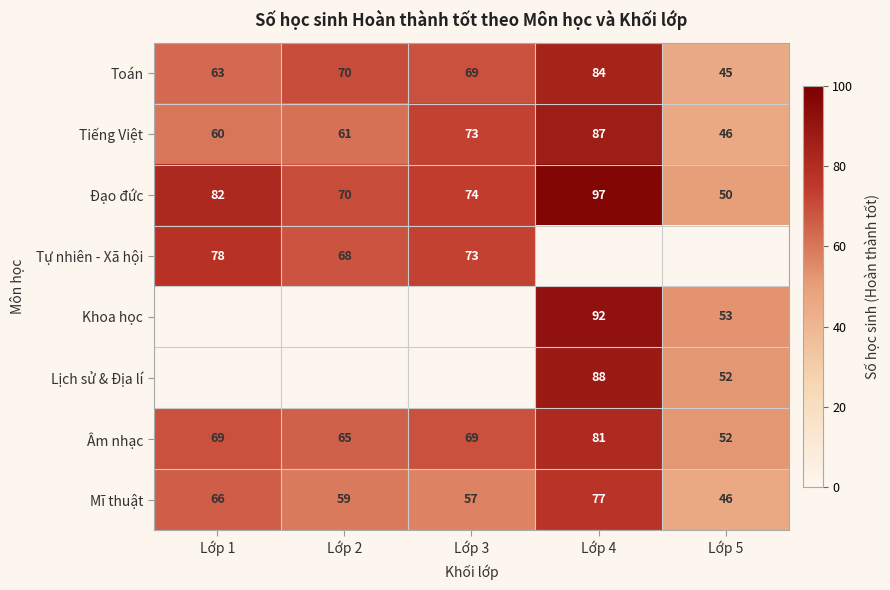

List the labels in order of Toán value, smallest first.

Lớp 5, Lớp 1, Lớp 3, Lớp 2, Lớp 4